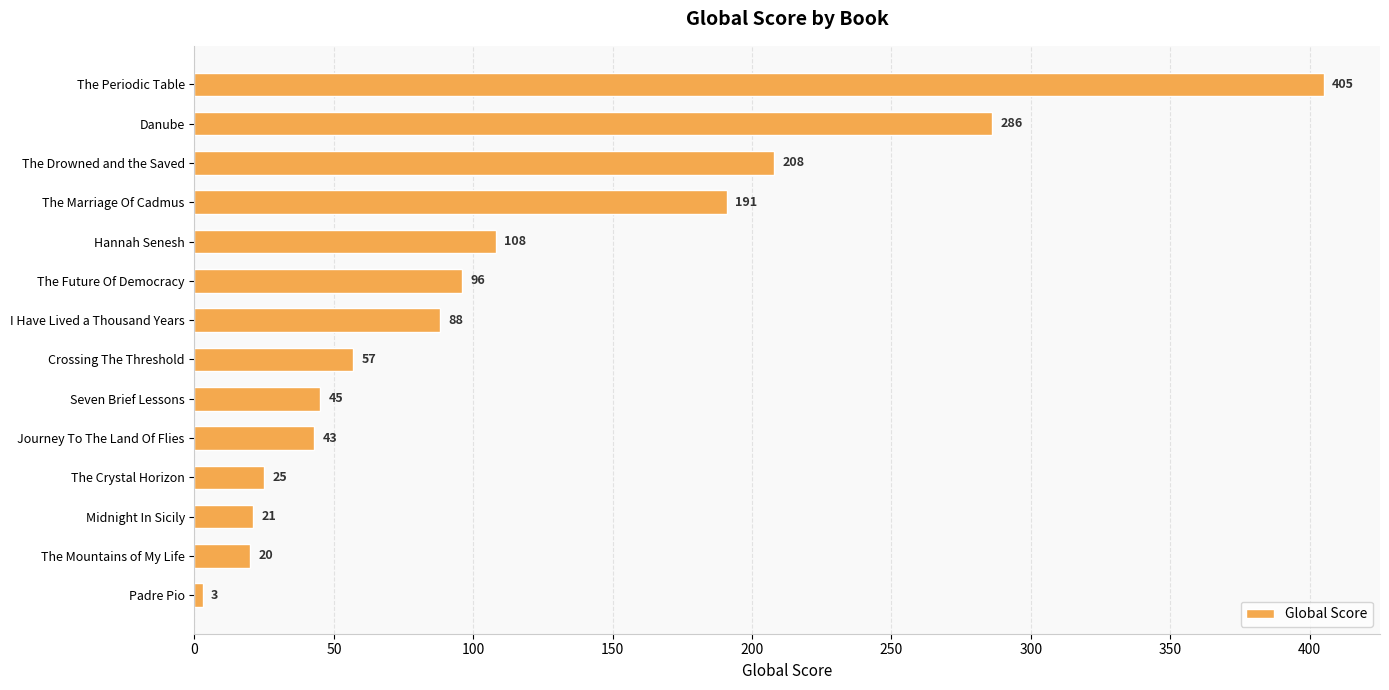

What is the value of the 1st bar from the top?

405